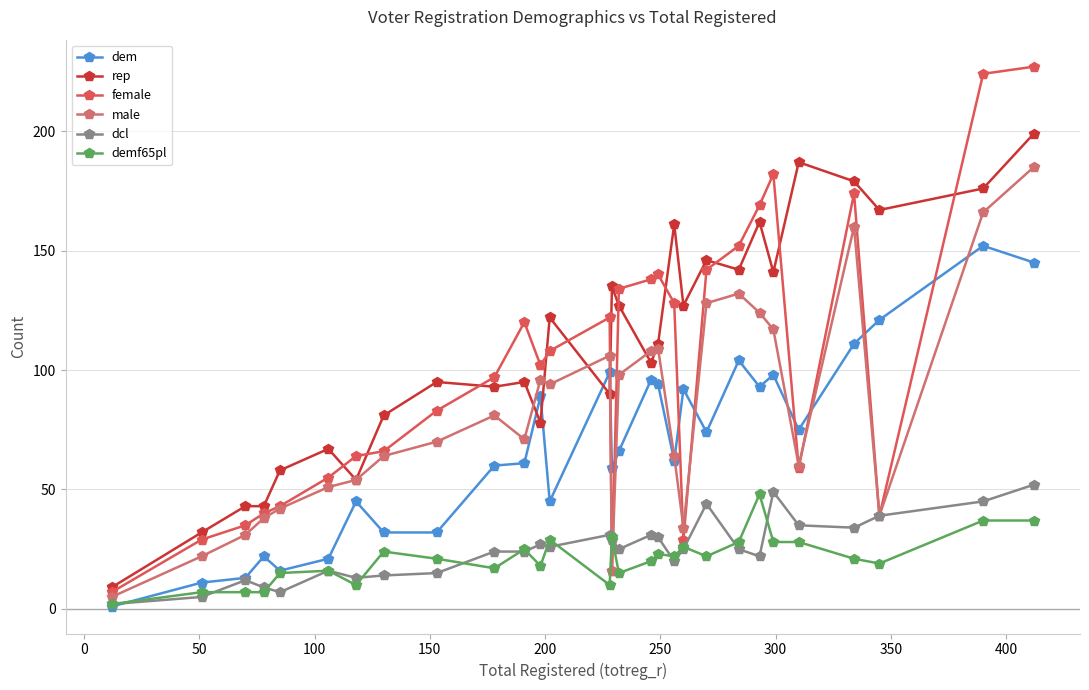

True or false: male has more than 2 interior local peaks.

True